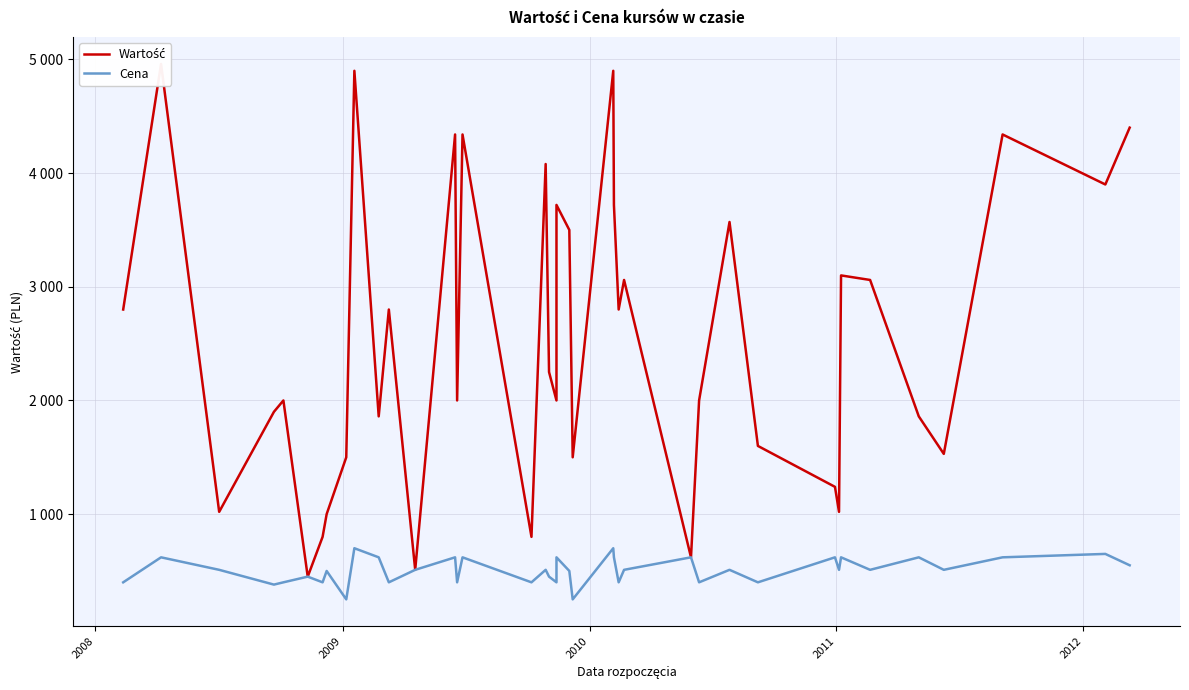

How many data points in Wartość are above 2250?

19